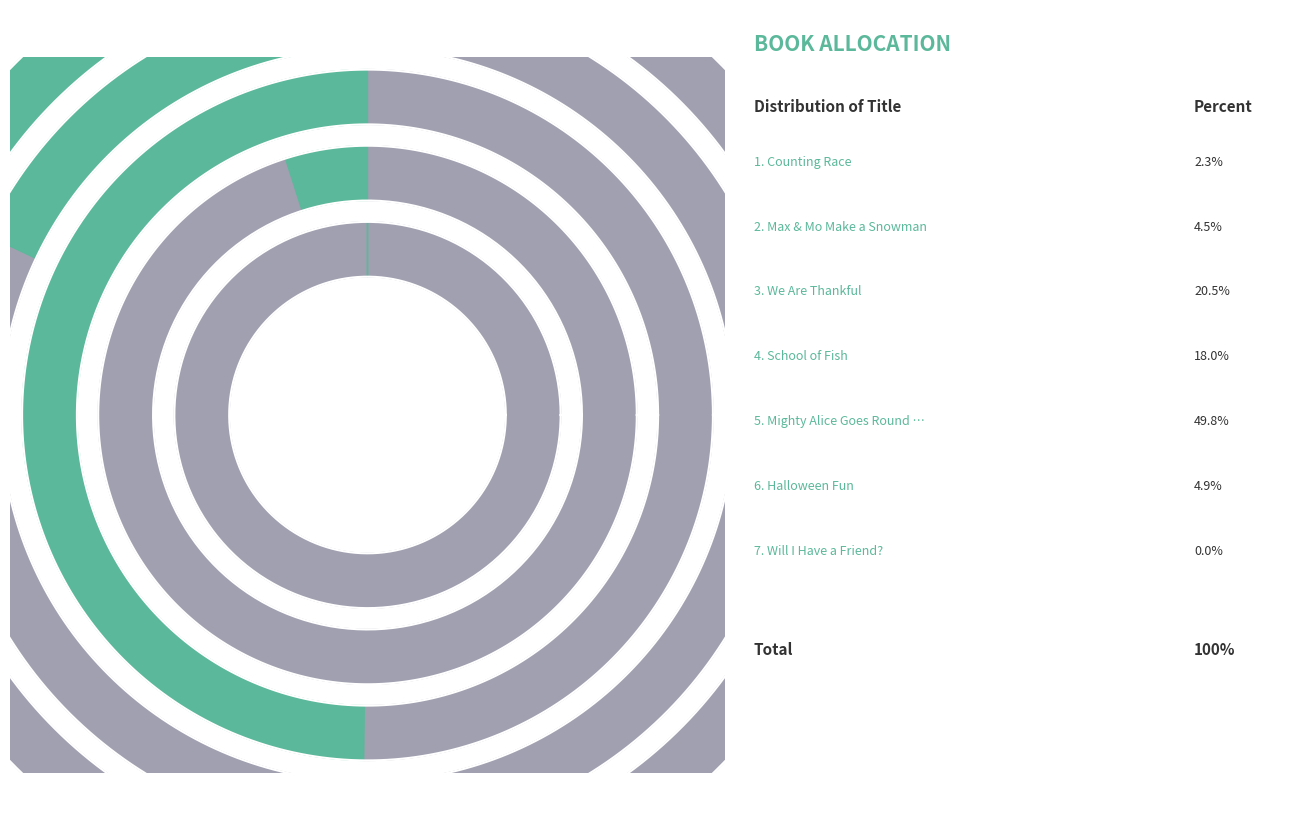

The Mighty Alice Goes Round and Round slice represents 50% of the pie. True or false?

True